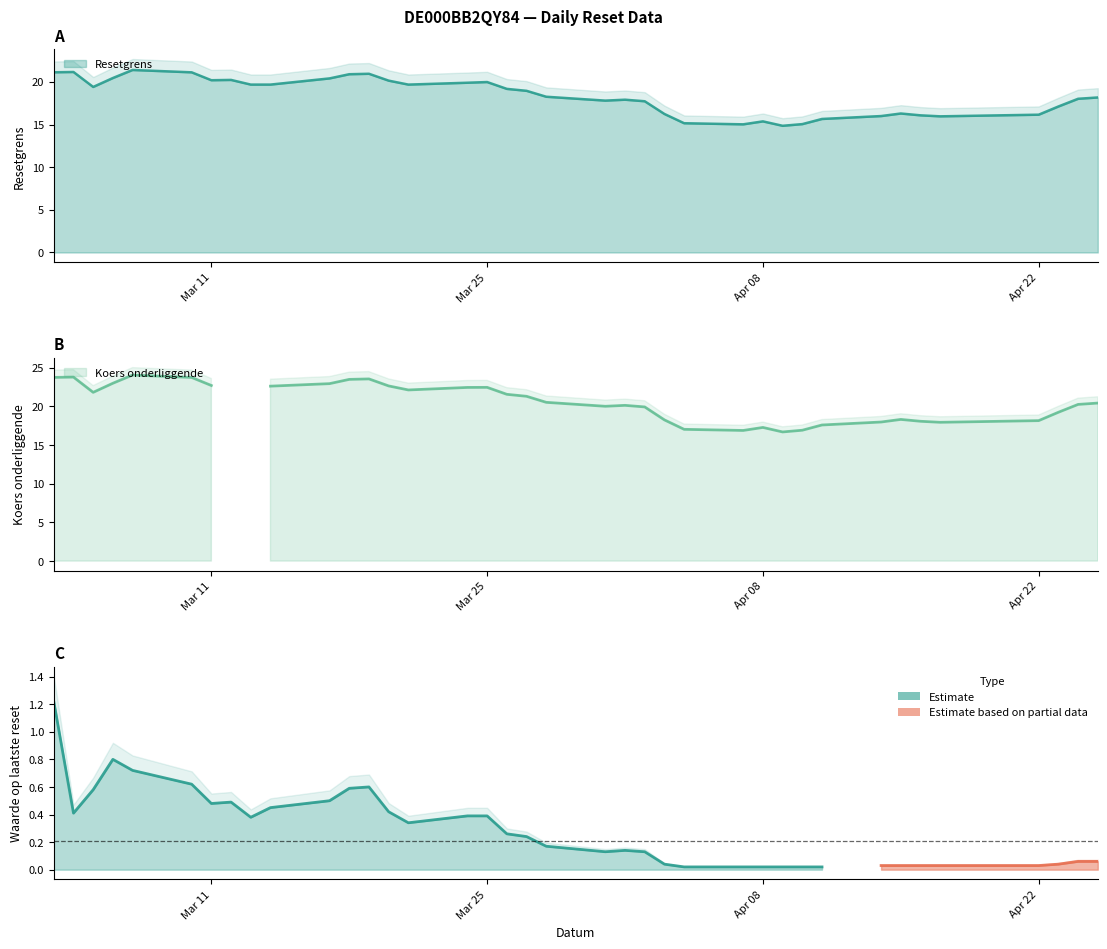

True or false: Resetgrens and Waarde op laatste reset cross at least once.

False